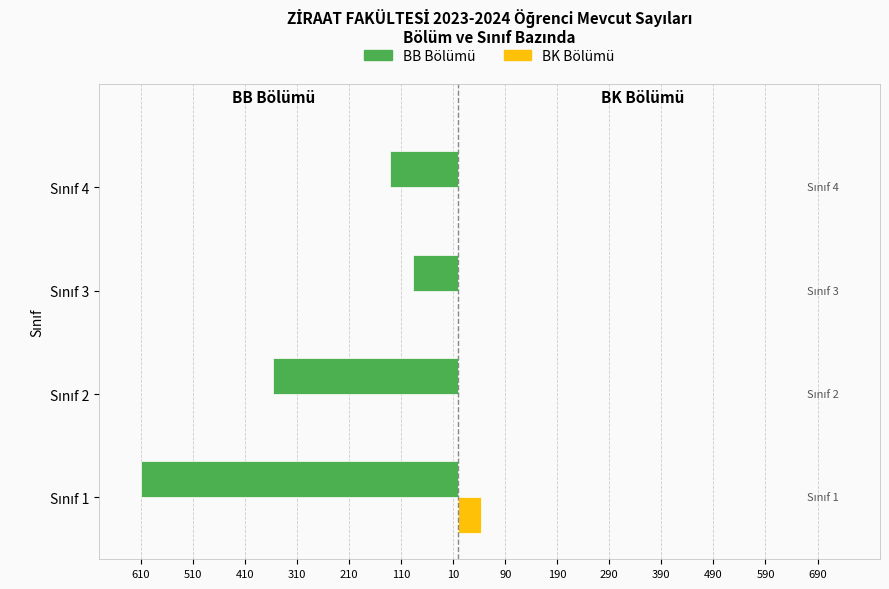

What are all the series names shown in the legend?

BB Bölümü, BK Bölümü